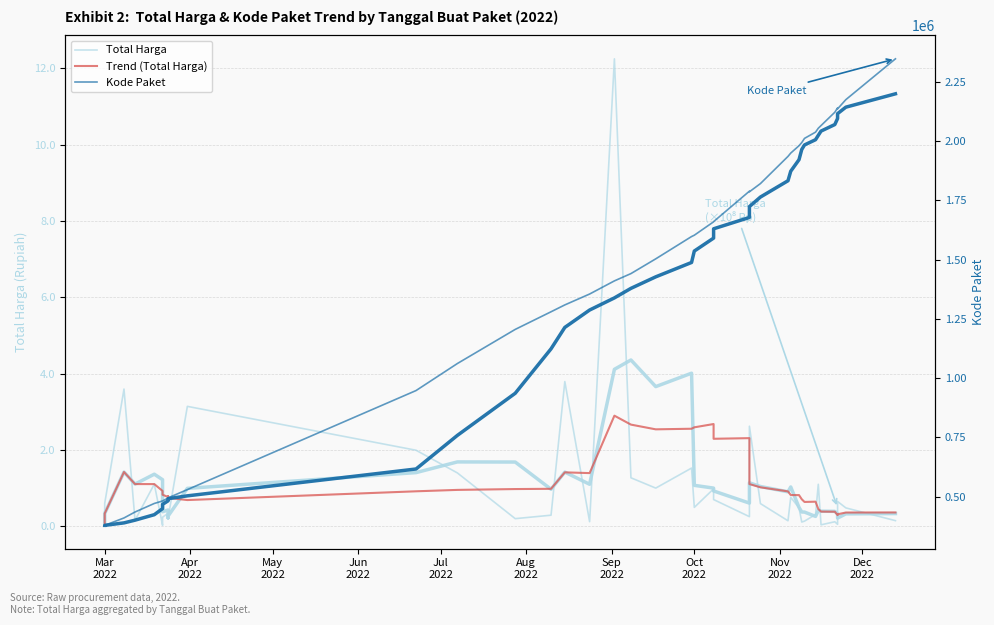

How many lines are shown in the chart?

3